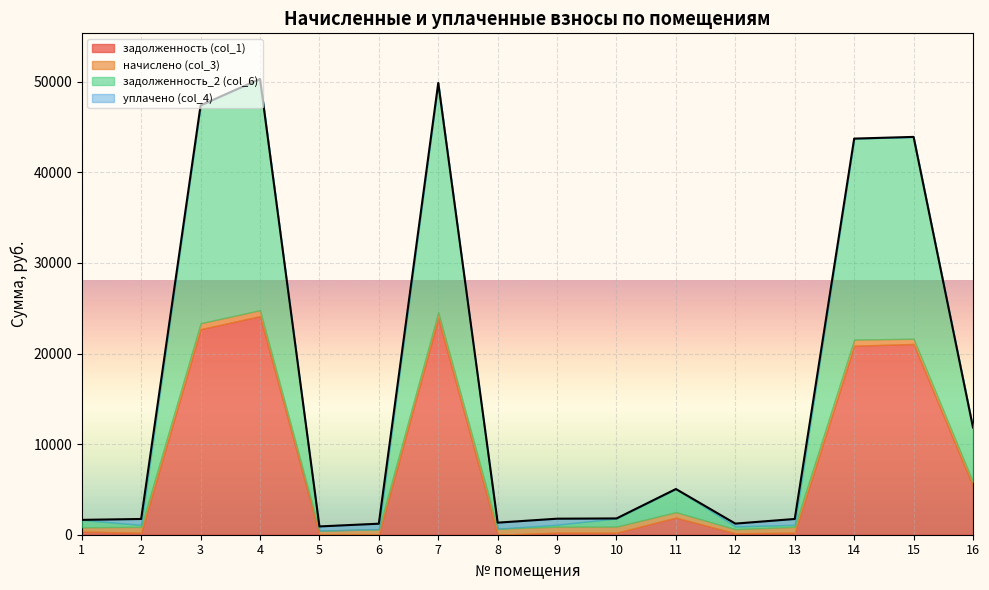

How many data points in задолженность_2 (col_6) are above 902?

8